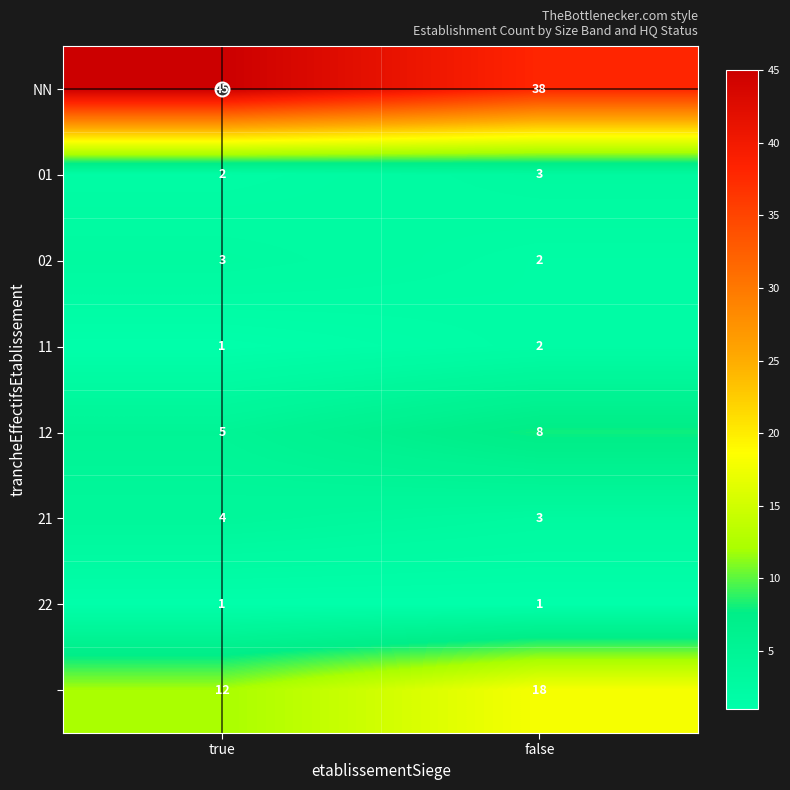

What is the spread (max minus min) of values at true?

44